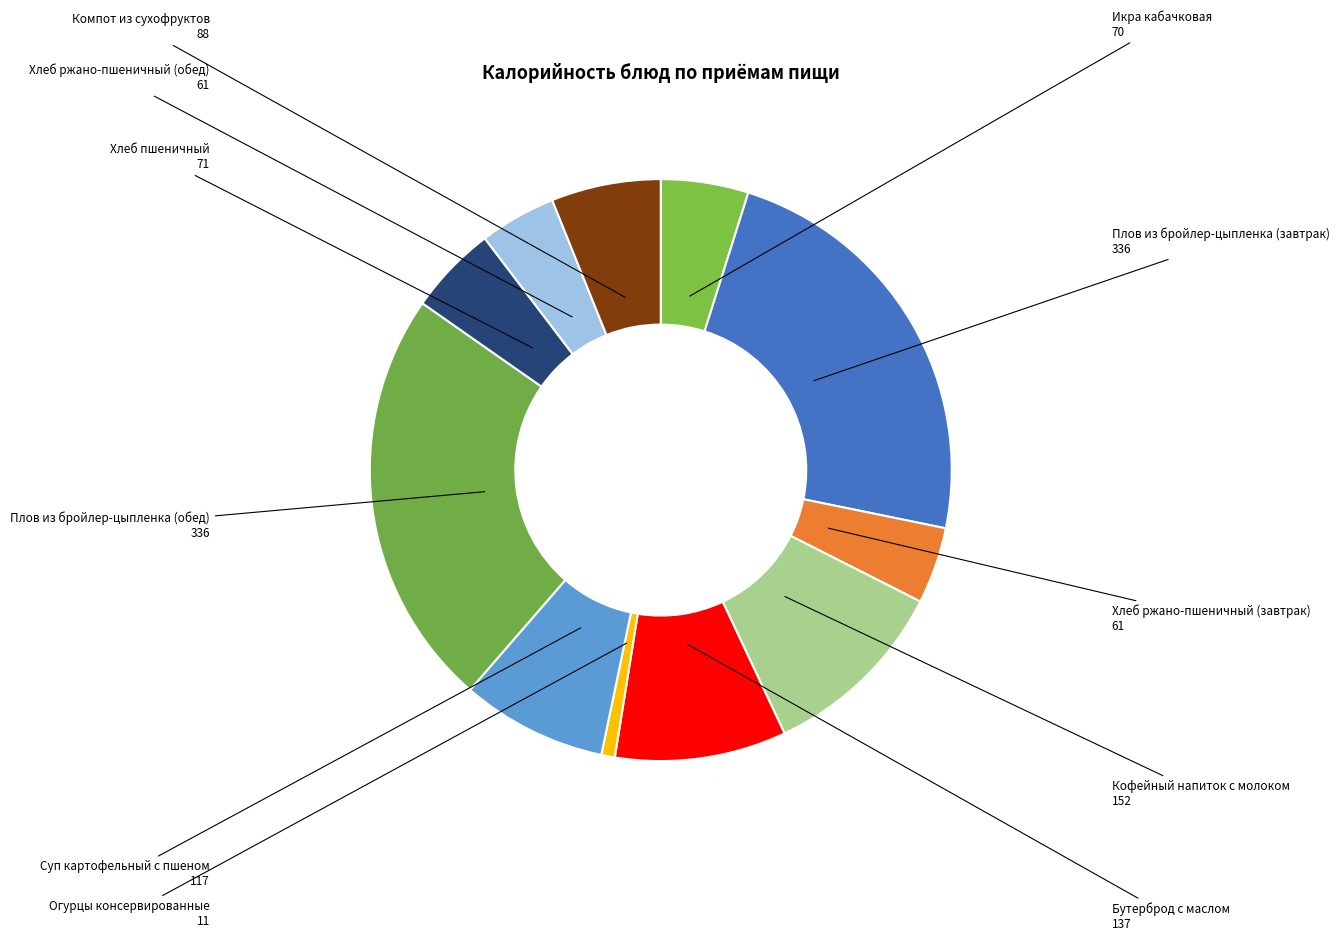

Approximately how many times larger is the value at Компот из сухофруктов compared to Хлеб пшеничный?

1.2